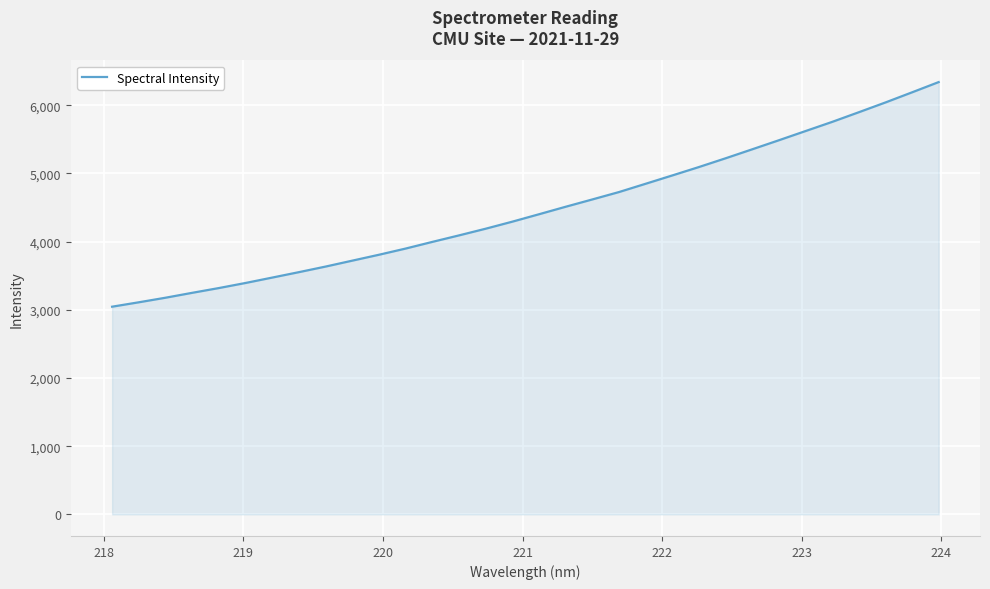

How many categories are shown in the chart?

32